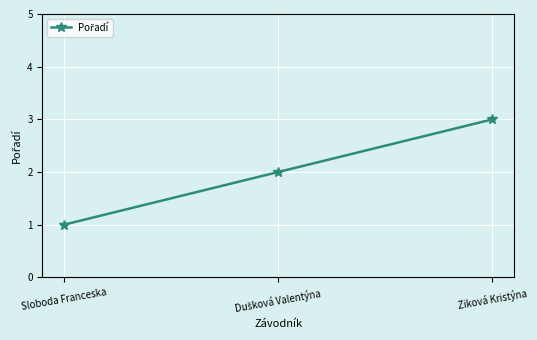

What is the sum of all values?

6